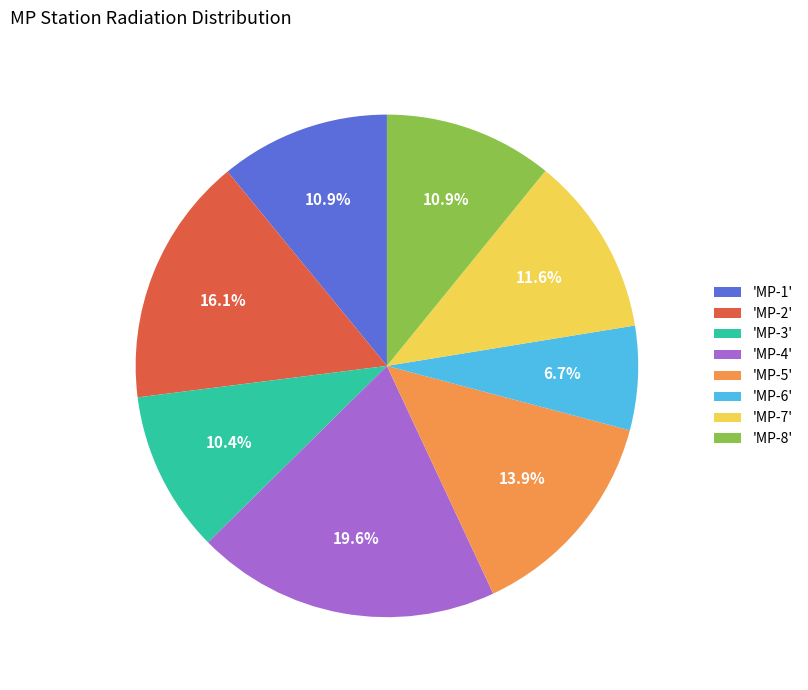

Which slice is the largest?

'MP-4'